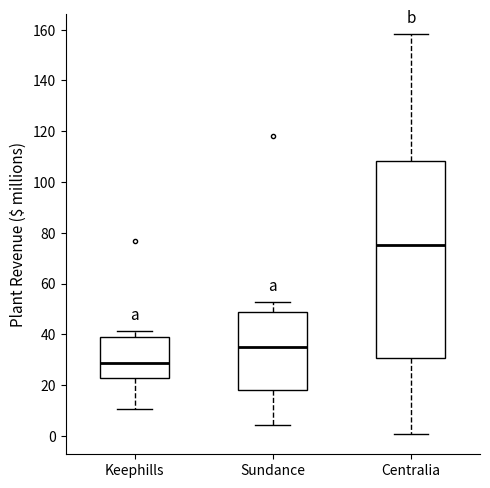

Where does the median line of the box for Sundance sit on the y-axis? The values are not printed on the chart, so give them approximately, as read against the axis.

34